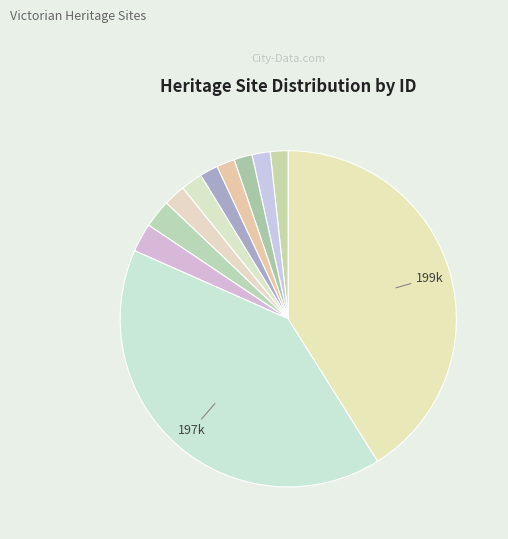

How many segments does this pie chart have?

11